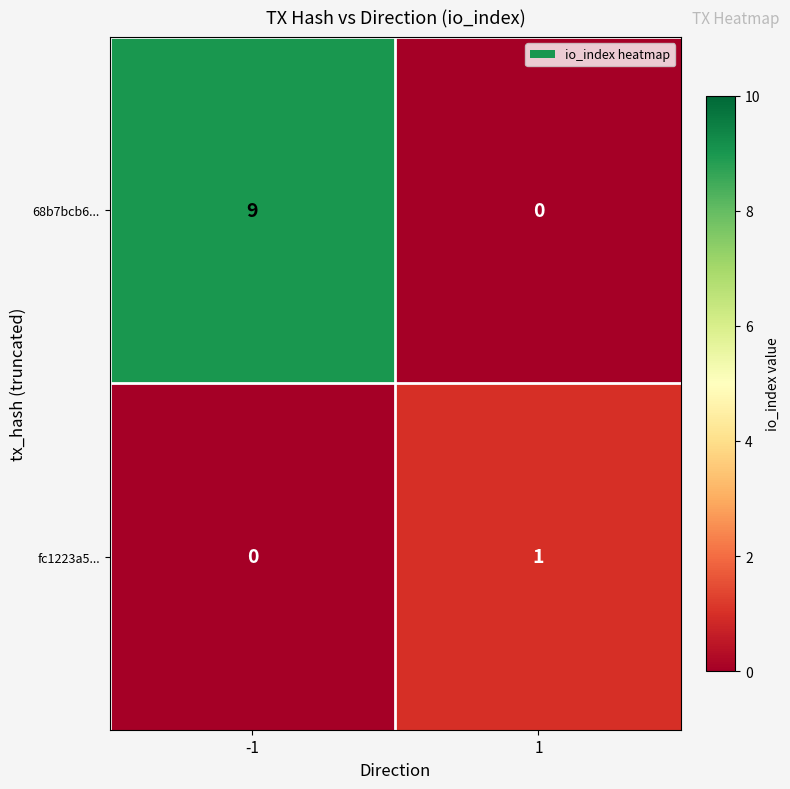

Rank the series by their maximum value, from highest to lowest.

68b7bcb6..., fc1223a5...